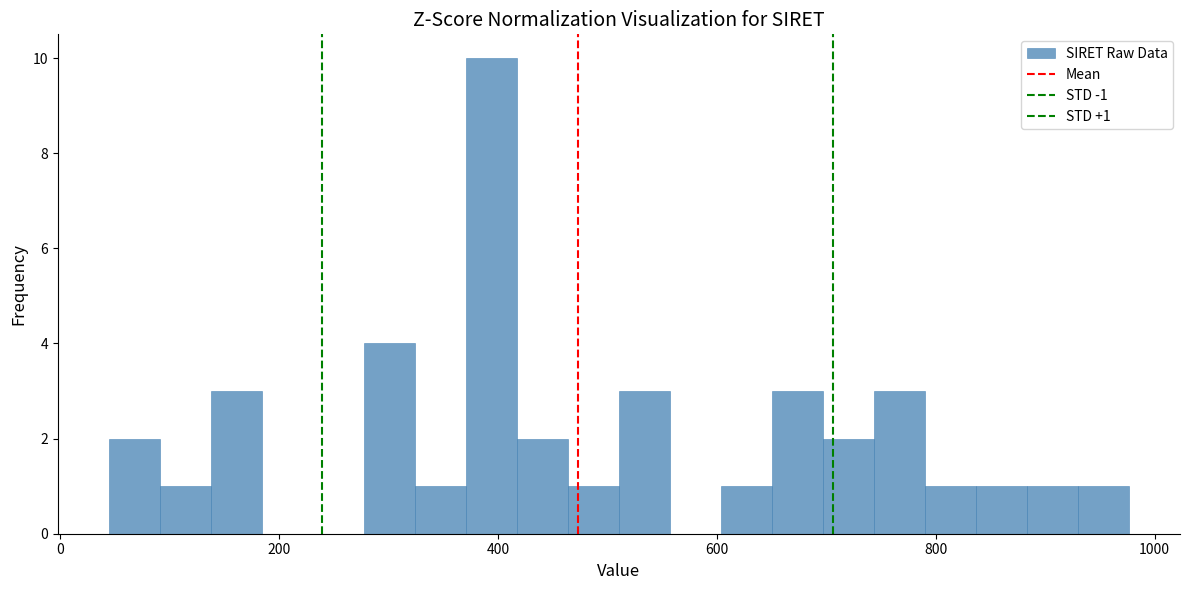

Around what value on the x-axis is the tallest bar? Give the approximate position of its centre, as read against the axis.

400